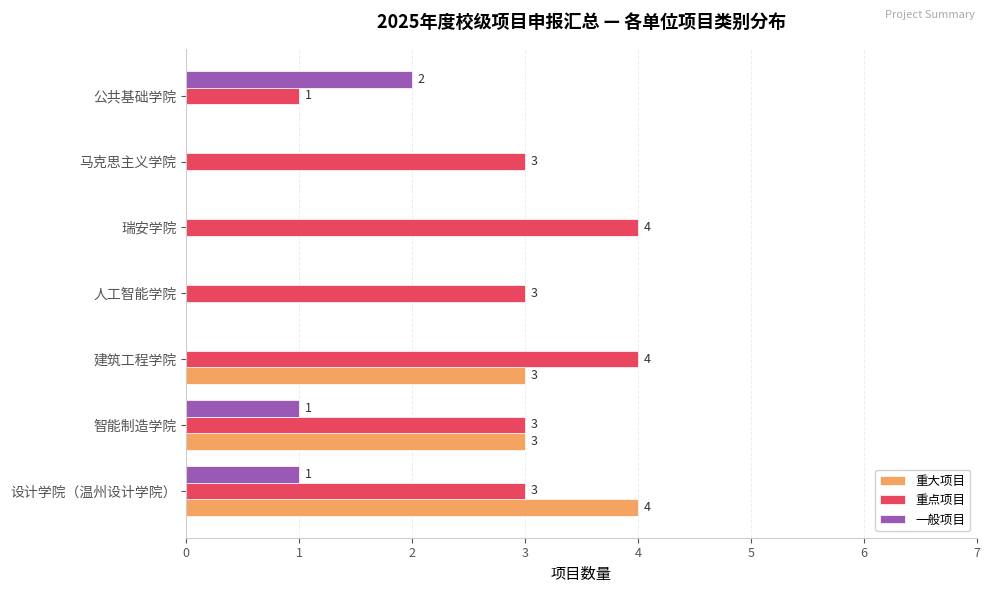

Between 设计学院（温州设计学院） and 人工智能学院, which series saw the biggest shift?

重大项目